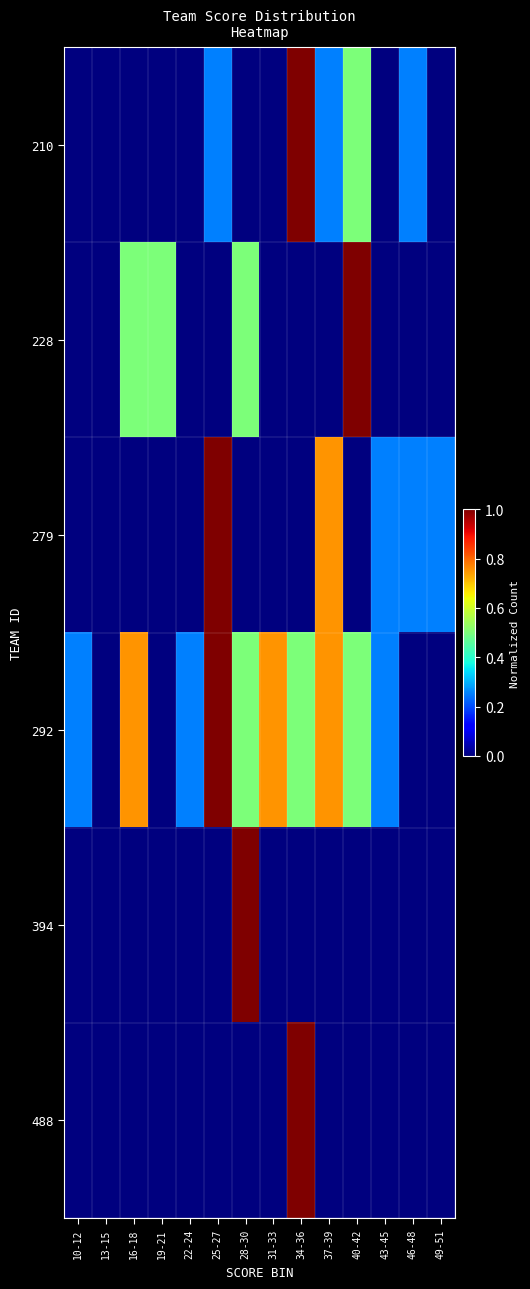

Count the number of data series in this chart.

6